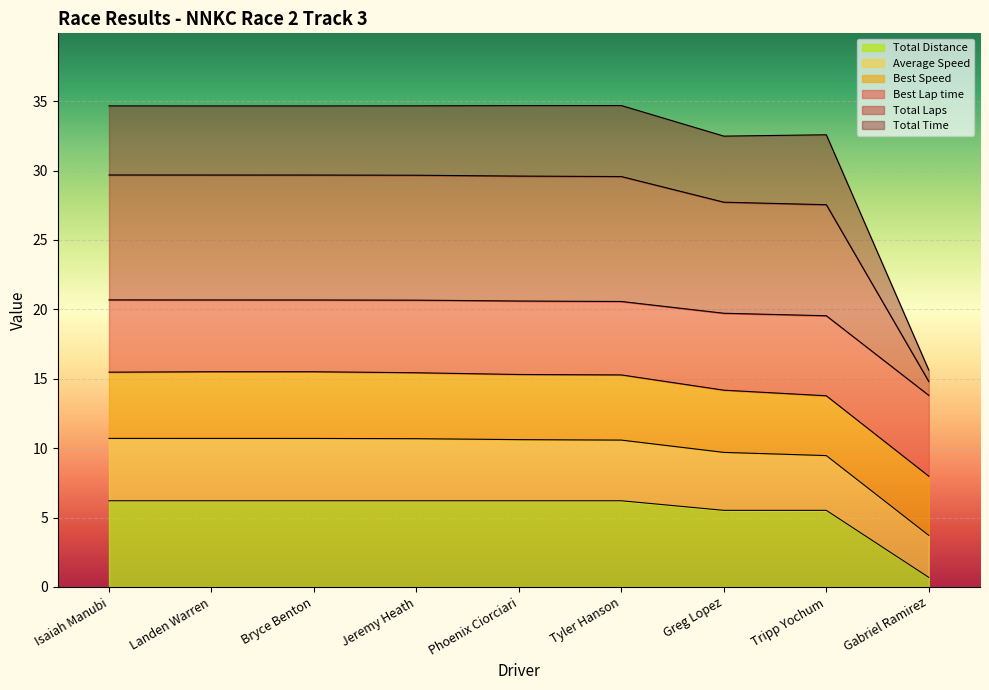

How many interior local valleys does the Total Time series have?

2